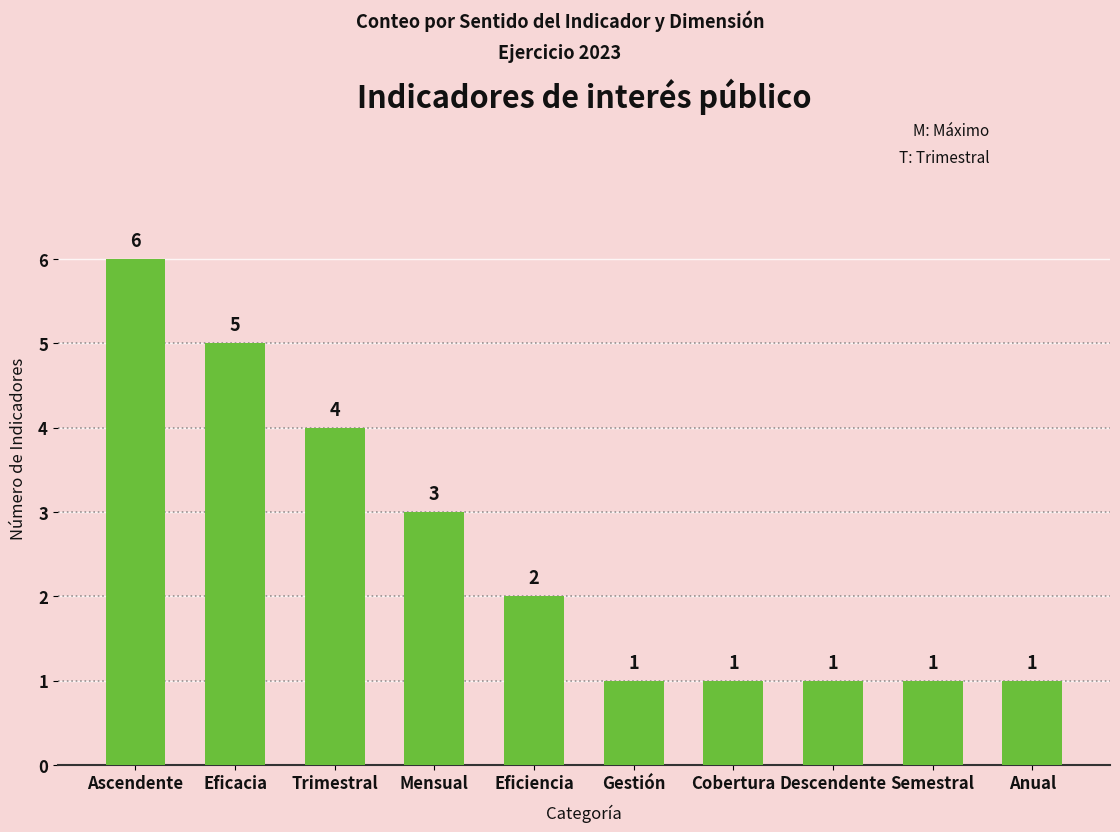

What is the label of the 5th bar from the left?

Eficiencia